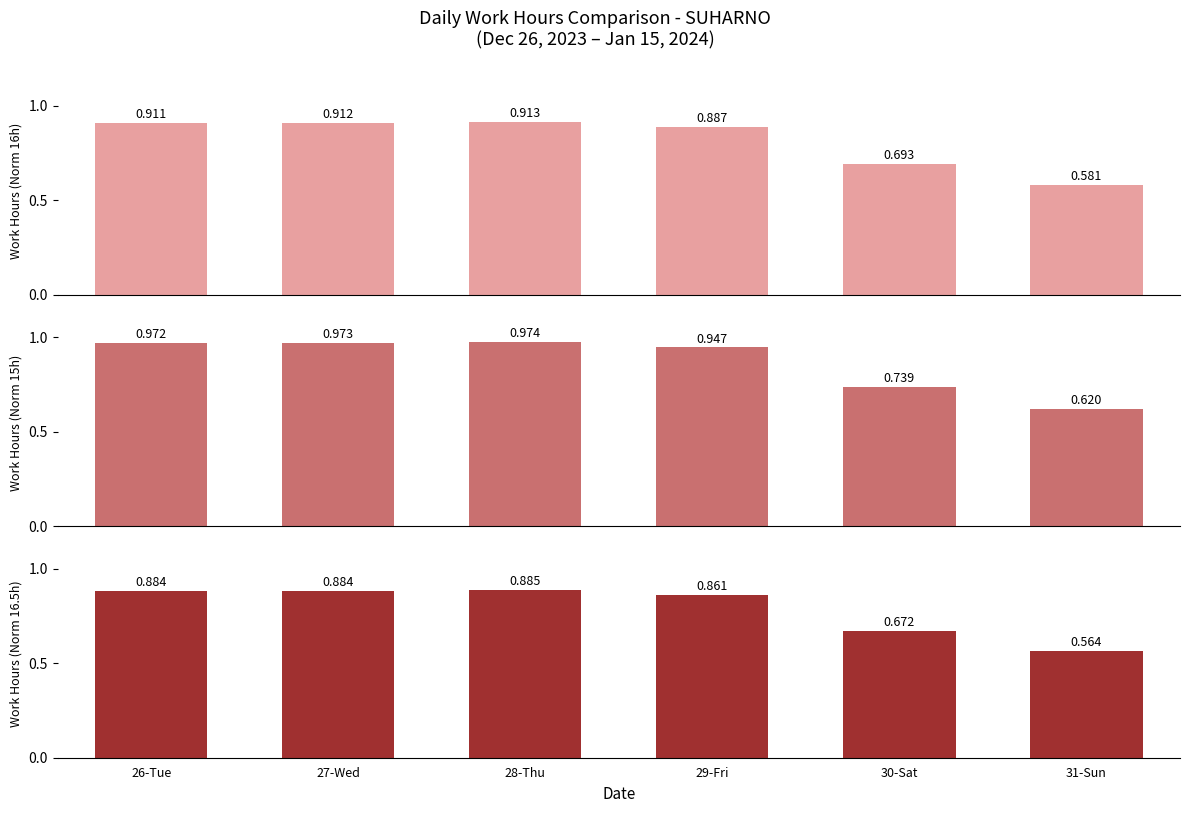

At how many categories does at least one series exceed 0?

6